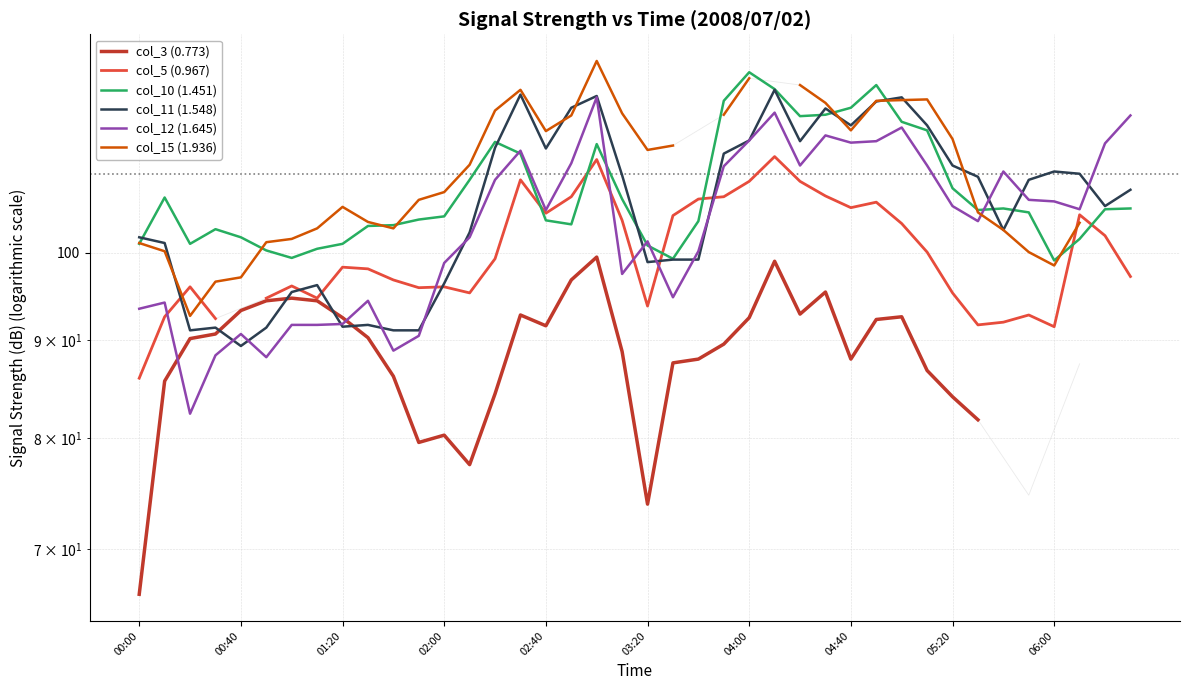

The col_11 (1.548) series shows 107.9 at 39. True or false?

True